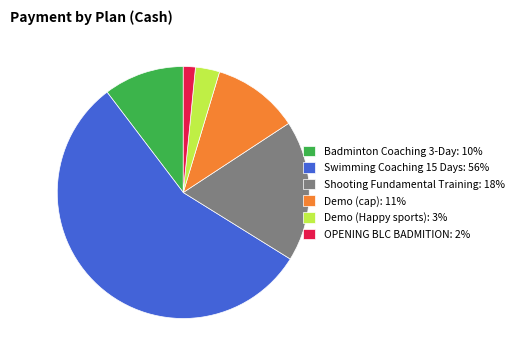

Is the sum of Shooting Fundamental Training: 18% and Demo (cap): 11% greater than half?

No